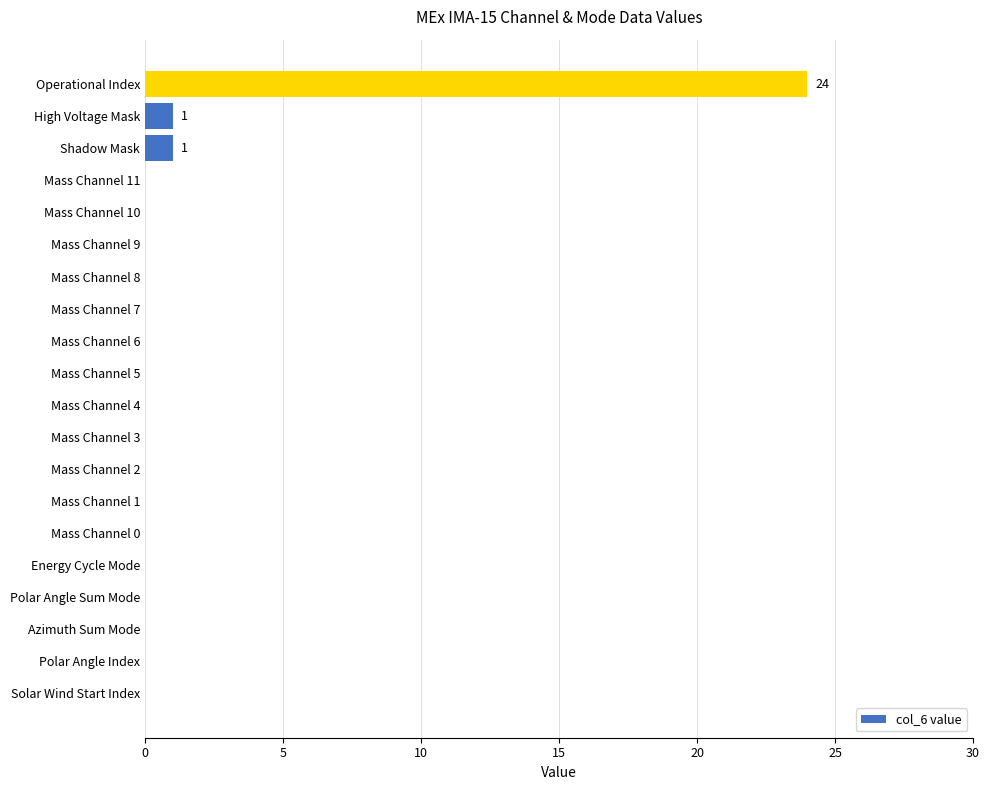

Is it true that the value at Polar Angle Index is -14?

False